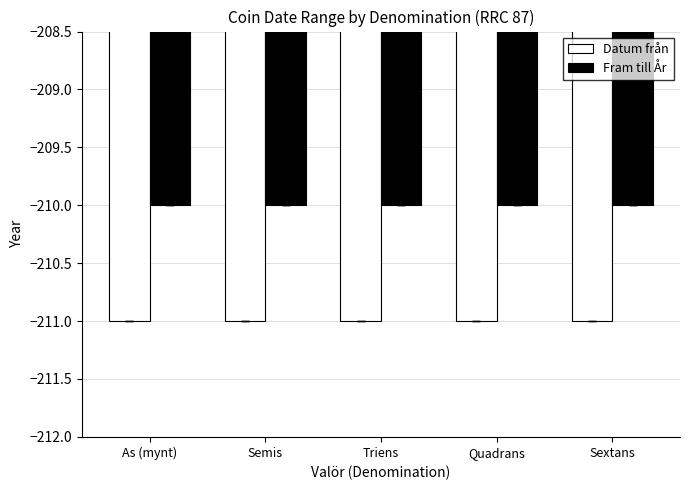

Reading left to right, transcribe all the data shown in this chart.

Datum från: As (mynt)=-211	Semis=-211	Triens=-211	Quadrans=-211	Sextans=-211
Fram till År: As (mynt)=-210	Semis=-210	Triens=-210	Quadrans=-210	Sextans=-210